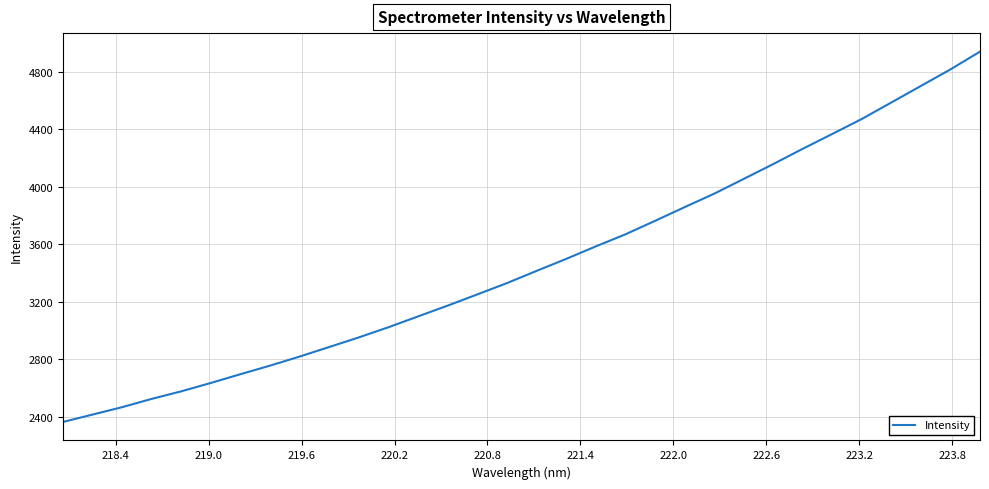

True or false: the data has more than 1 interior local peaks.

False